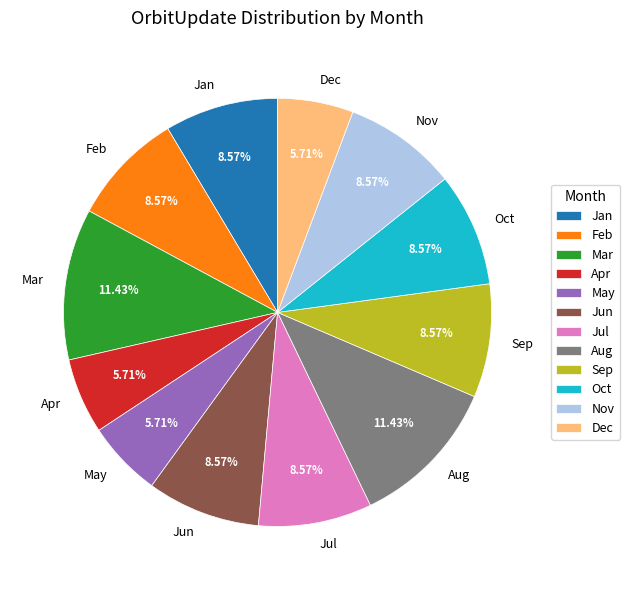

What percentage is the Nov slice, to the nearest percent?

9%